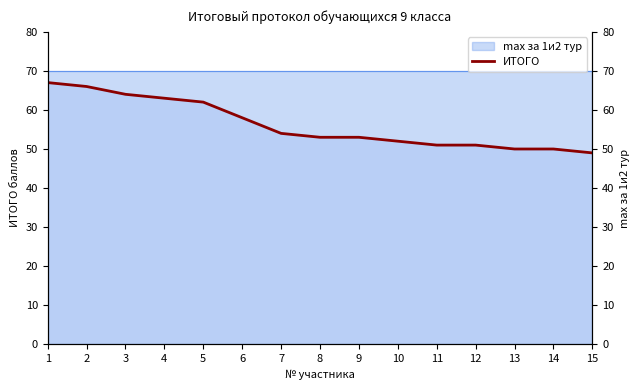

How many data points are less than 53?

6